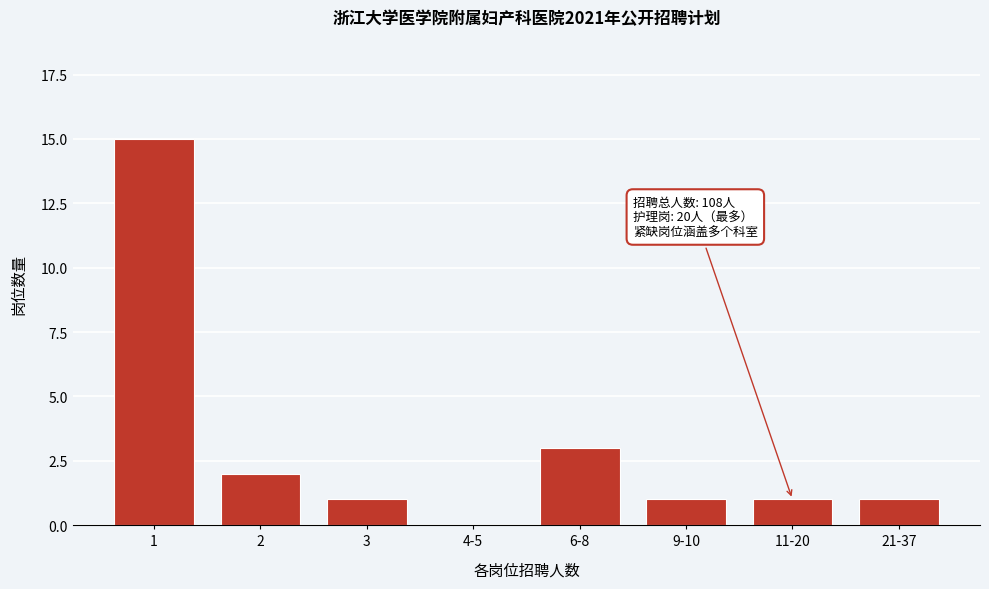

Reading left to right, transcribe all the data shown in this chart.

1=15	2=2	3=1	4-5=0	6-8=3	9-10=1	11-20=1	21-37=1